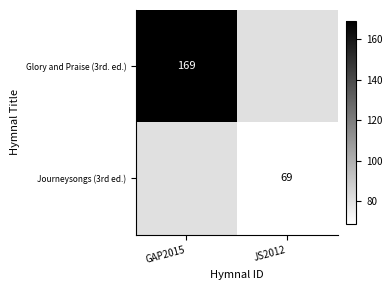

Between JS2012 and GAP2015, which is larger?

GAP2015